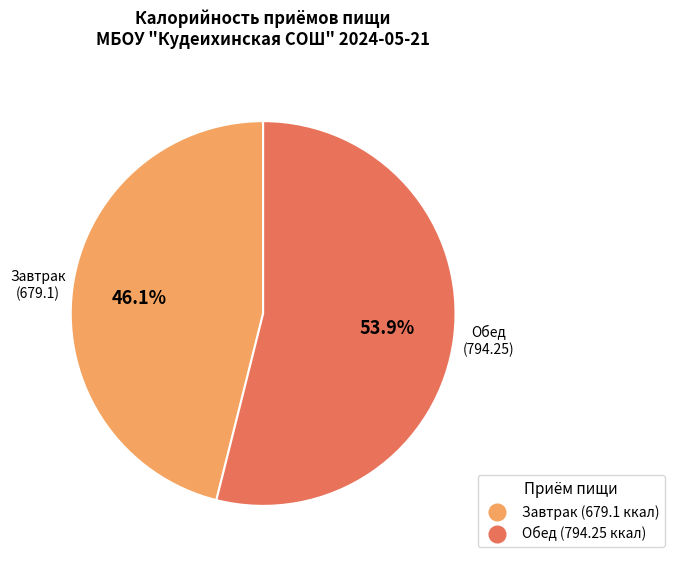

The Завтрак slice represents 37% of the pie. True or false?

False